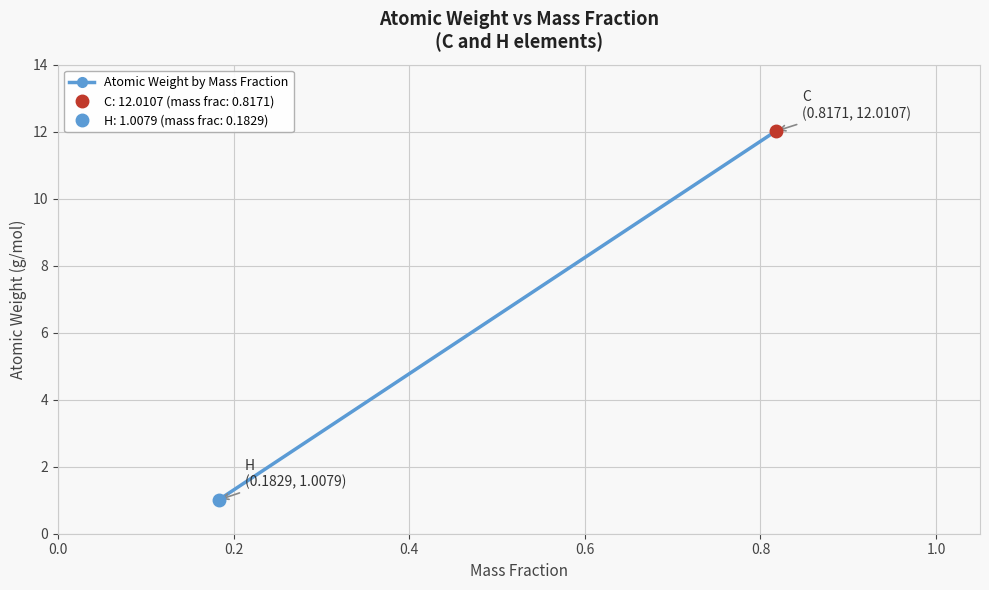

Count the number of categories in the chart.

2